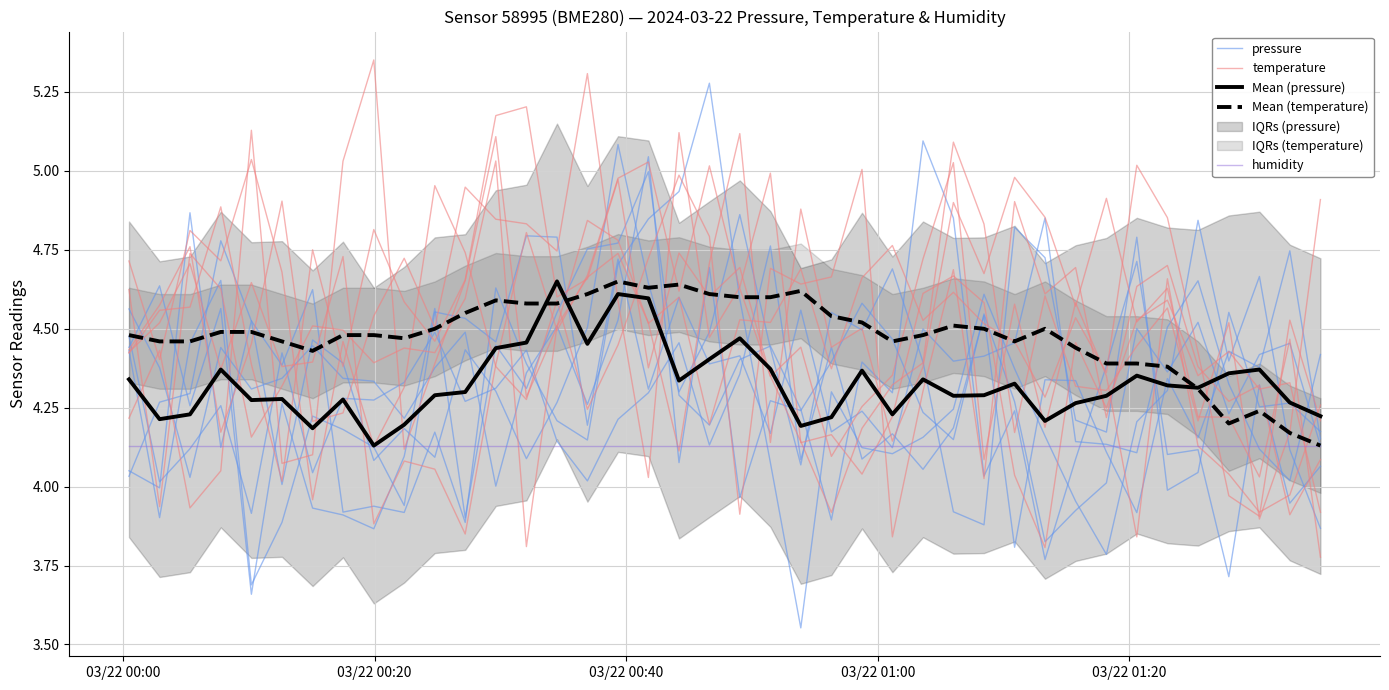

List the series in order of their peak value, lowest first.

humidity, Mean (pressure), Mean (temperature), pressure, temperature